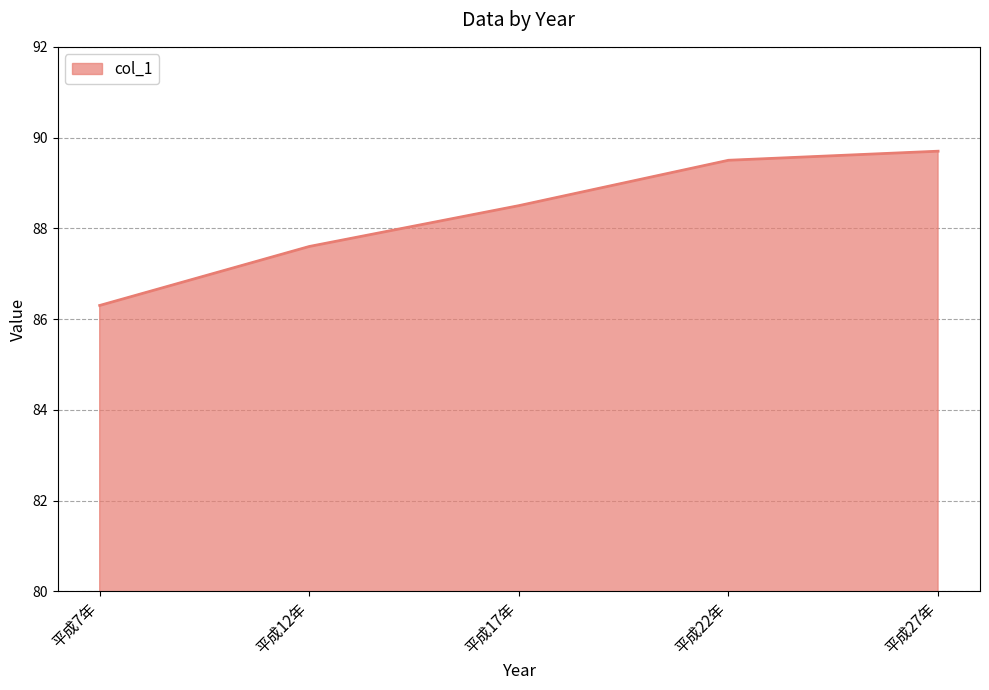

True or false: the data has more than 0 interior local peaks.

False